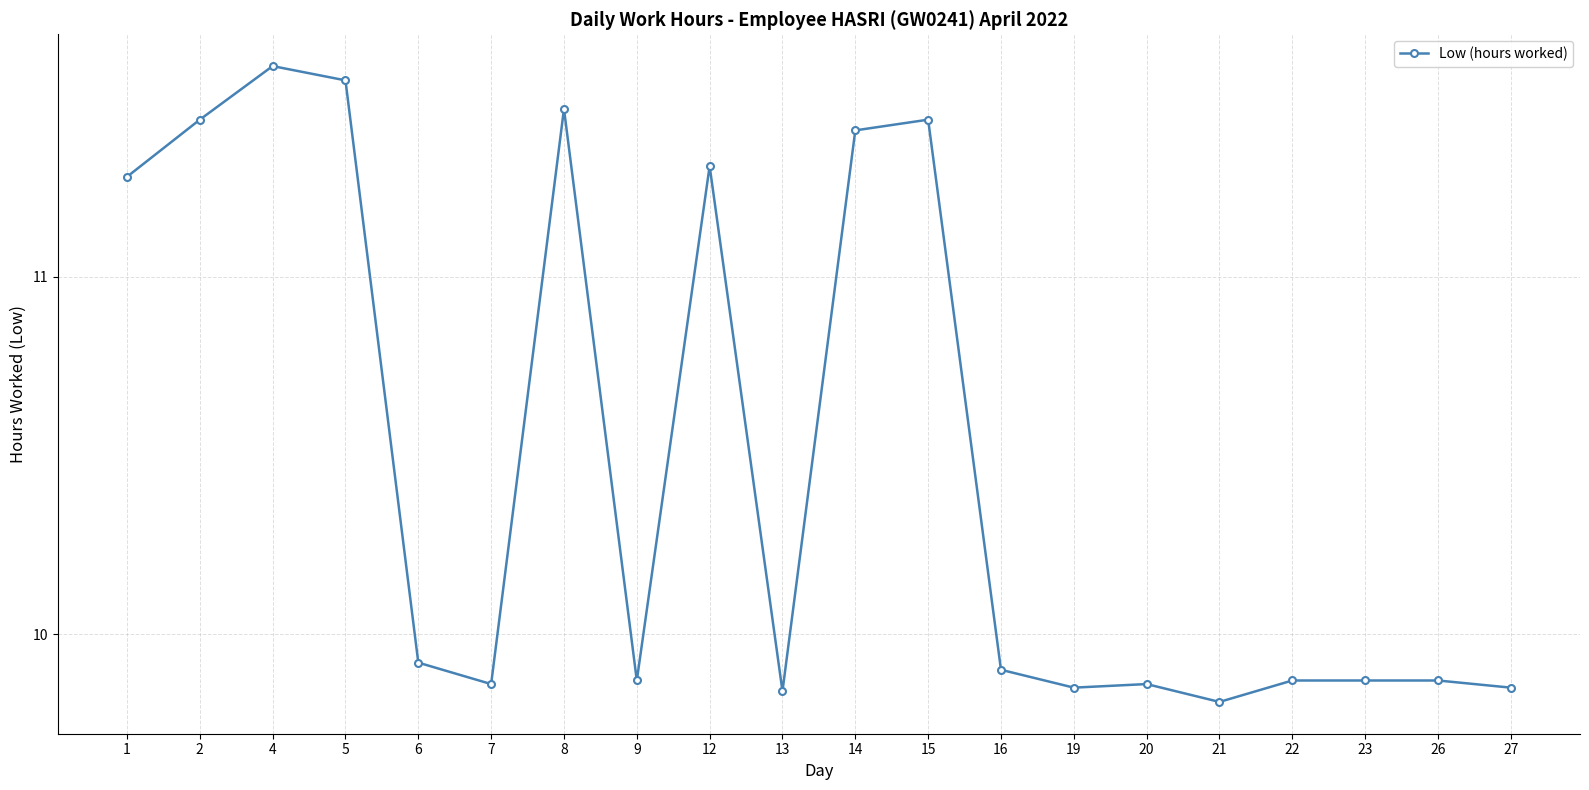

What is the sum of the values at 27 and 8?

21.3